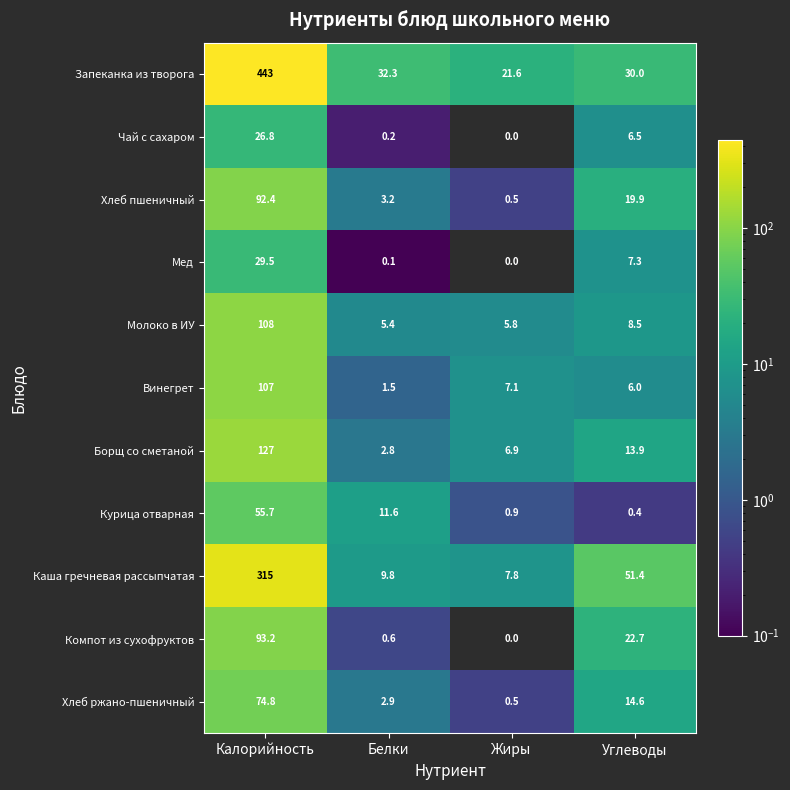

What is the total value across all series at Белки?

70.4